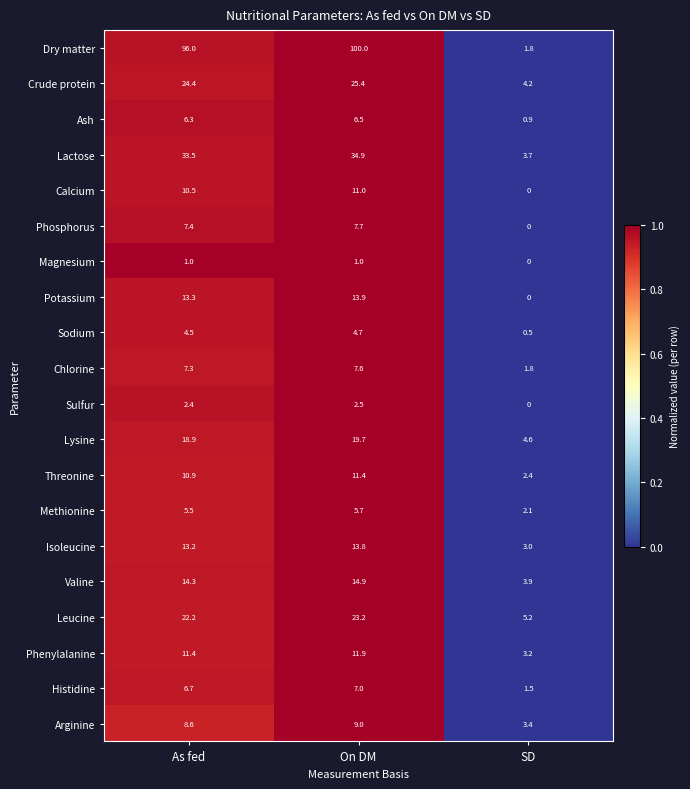

At On DM, list the series in order from largest to smallest.

Dry matter, Lactose, Crude protein, Leucine, Lysine, Valine, Potassium, Isoleucine, Phenylalanine, Threonine, Calcium, Arginine, Phosphorus, Chlorine, Histidine, Ash, Methionine, Sodium, Sulfur, Magnesium